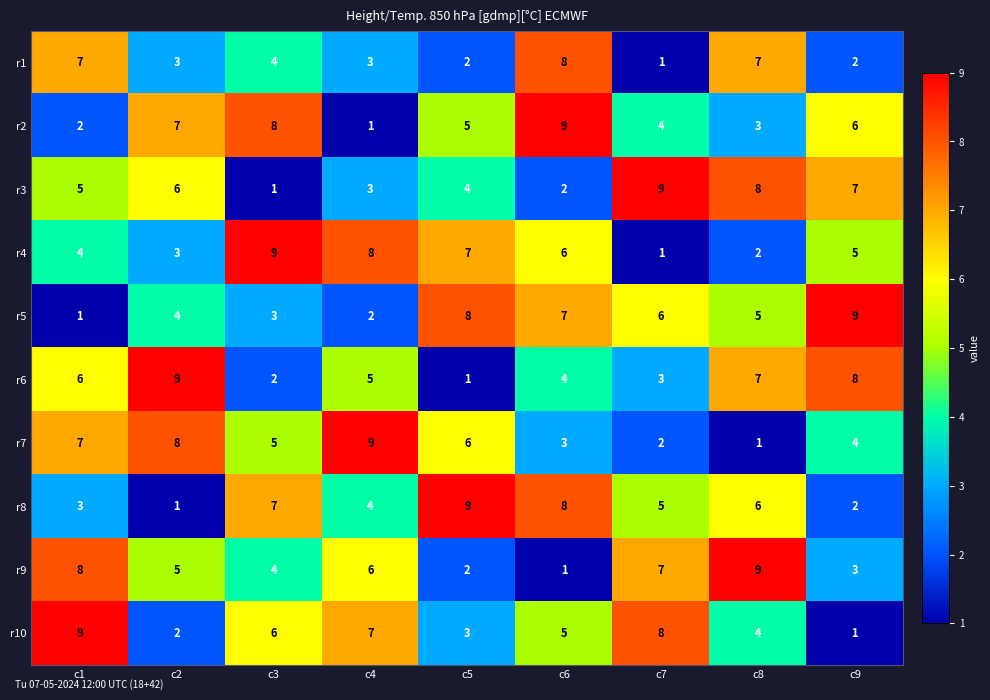

At which label is r10 closest to 5?

c6